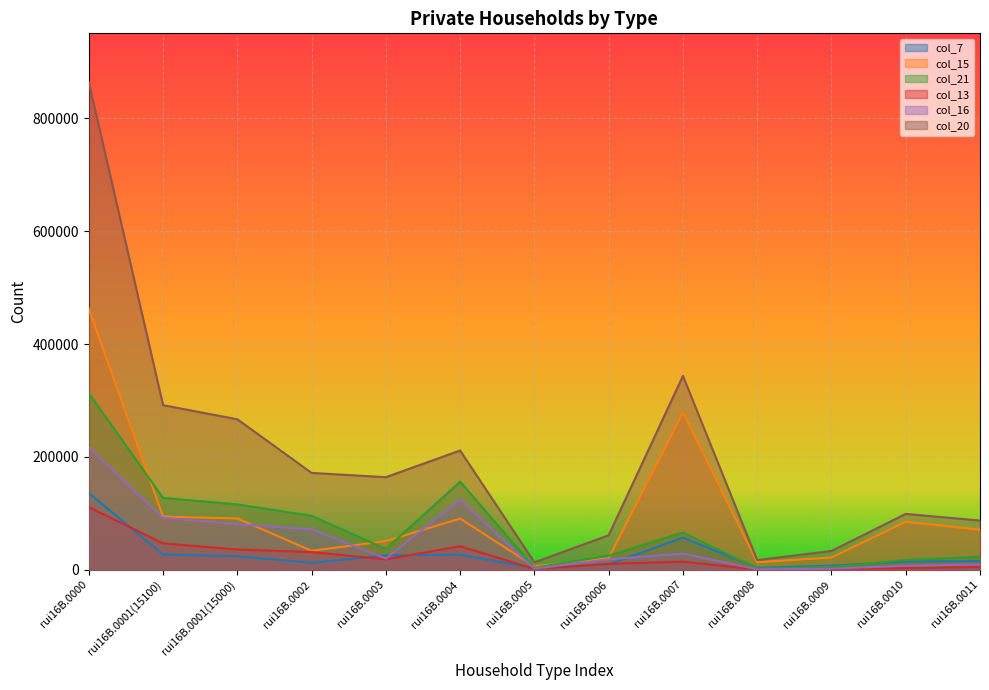

Which series ends up on top after the final intersection of col_15 and col_16?

col_15